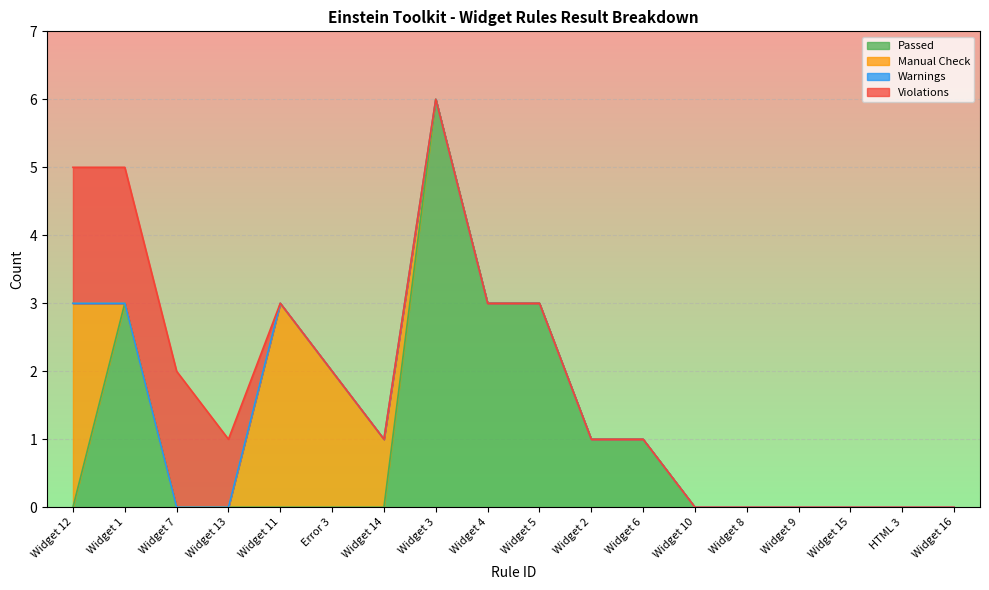

True or false: Violations has more than 2 points higher than both neighbors.

False